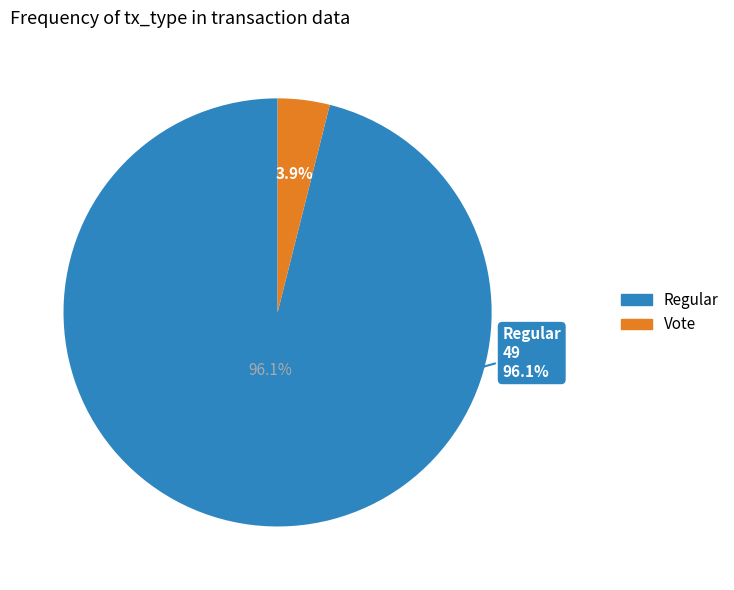

To the nearest percent, what percentage of the pie is Regular?

96%